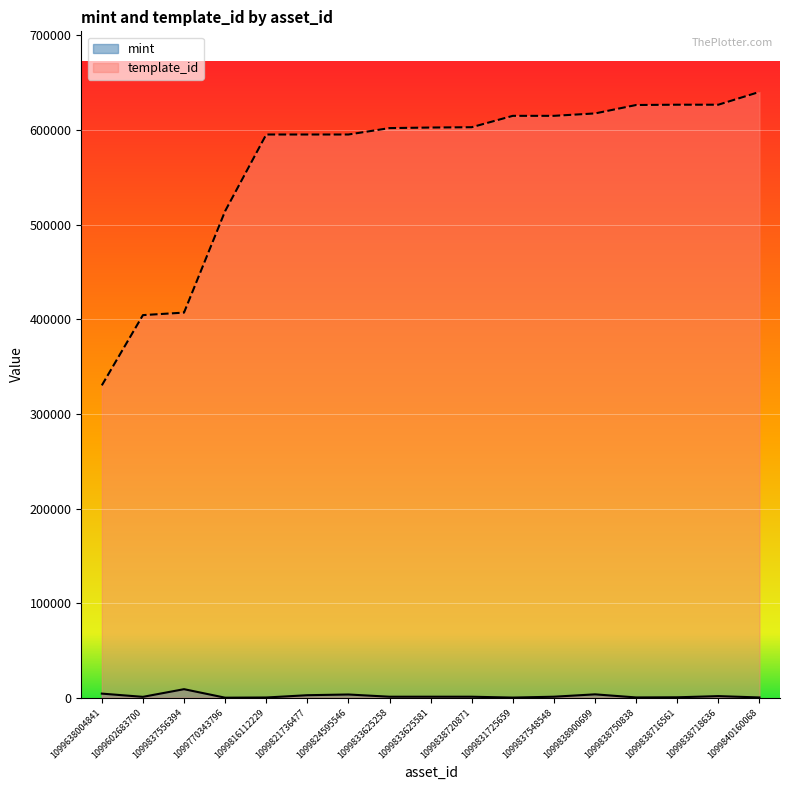

Rank the series by their average value, from lowest to highest.

mint, template_id